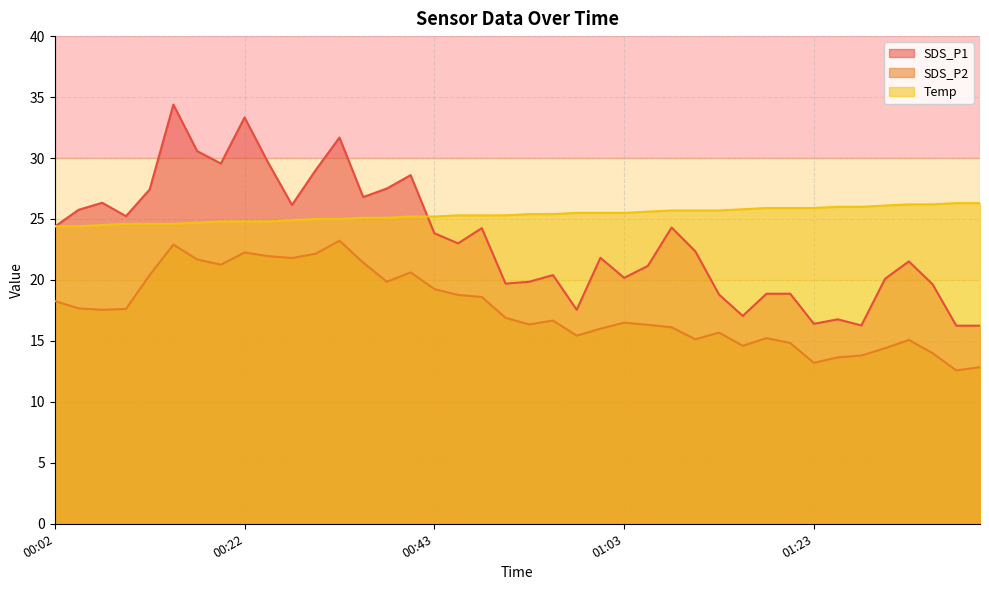

Which series has the largest range (max minus min)?

SDS_P1